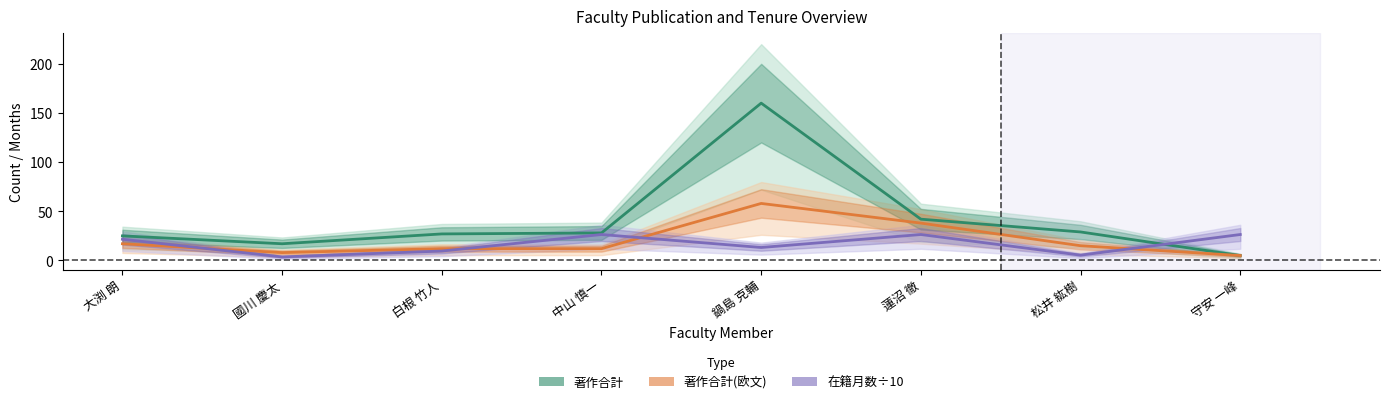

What is the difference between the maximum and minimum values in the 著作合計 series?

155.0